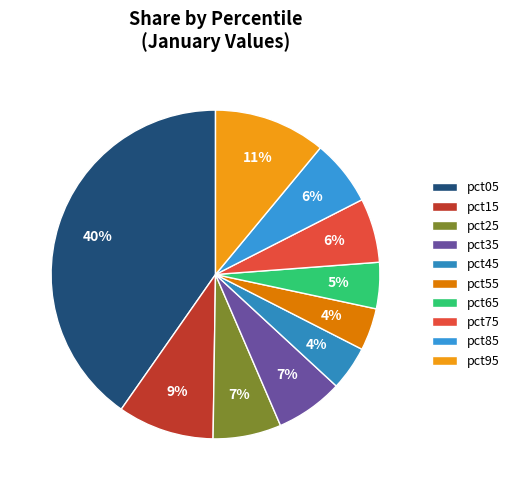

Is there any slice that represents more than half of the pie?

No